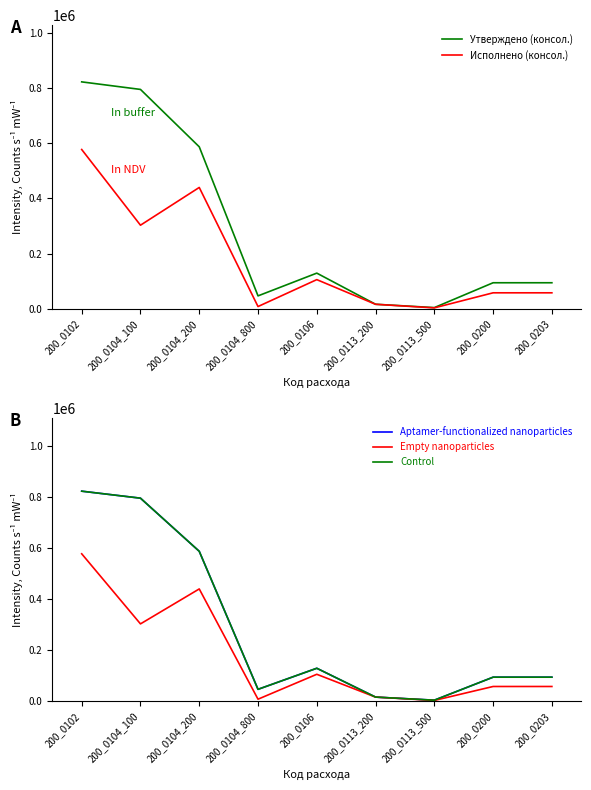

What is the difference between the Утверждено (консол.) values at 200_0102 and 200_0104_200?

235472.0